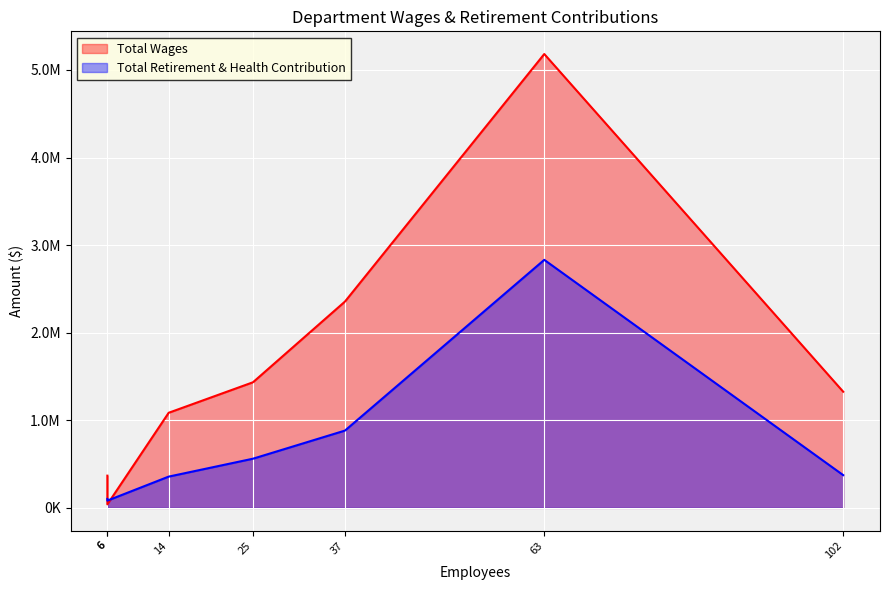

What is the highest value of the Total Retirement & Health Contribution series?

2831831